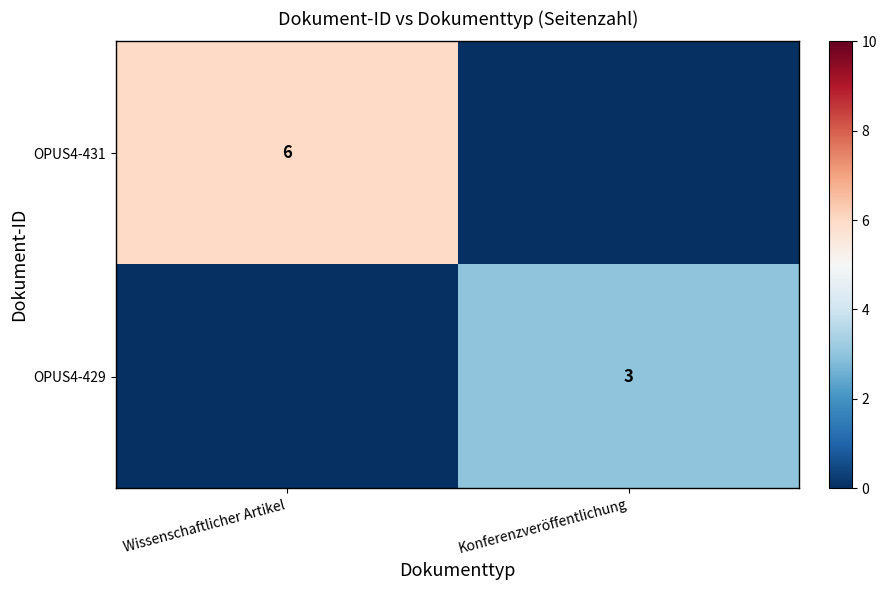

The value of OPUS4-429 at Konferenzveröffentlichung is 2. True or false?

False